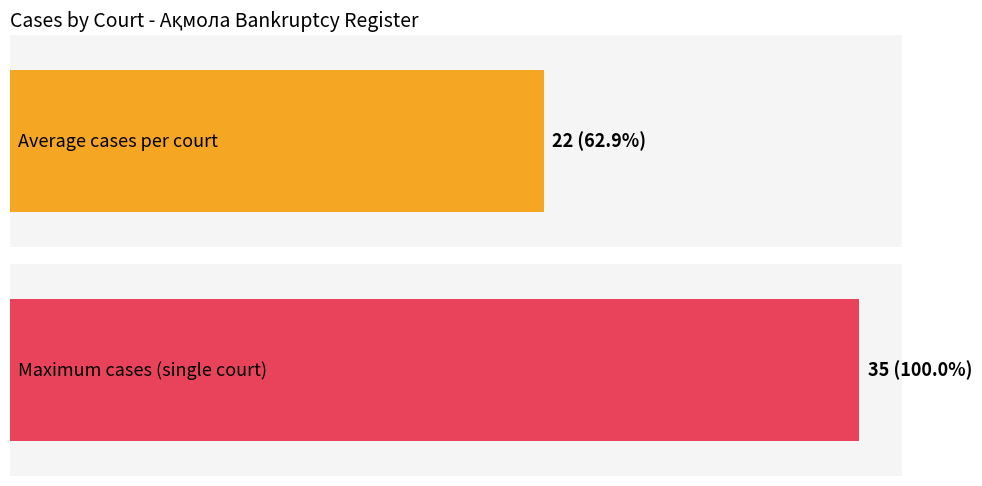

Is it true that the value at 13 is 25?

False